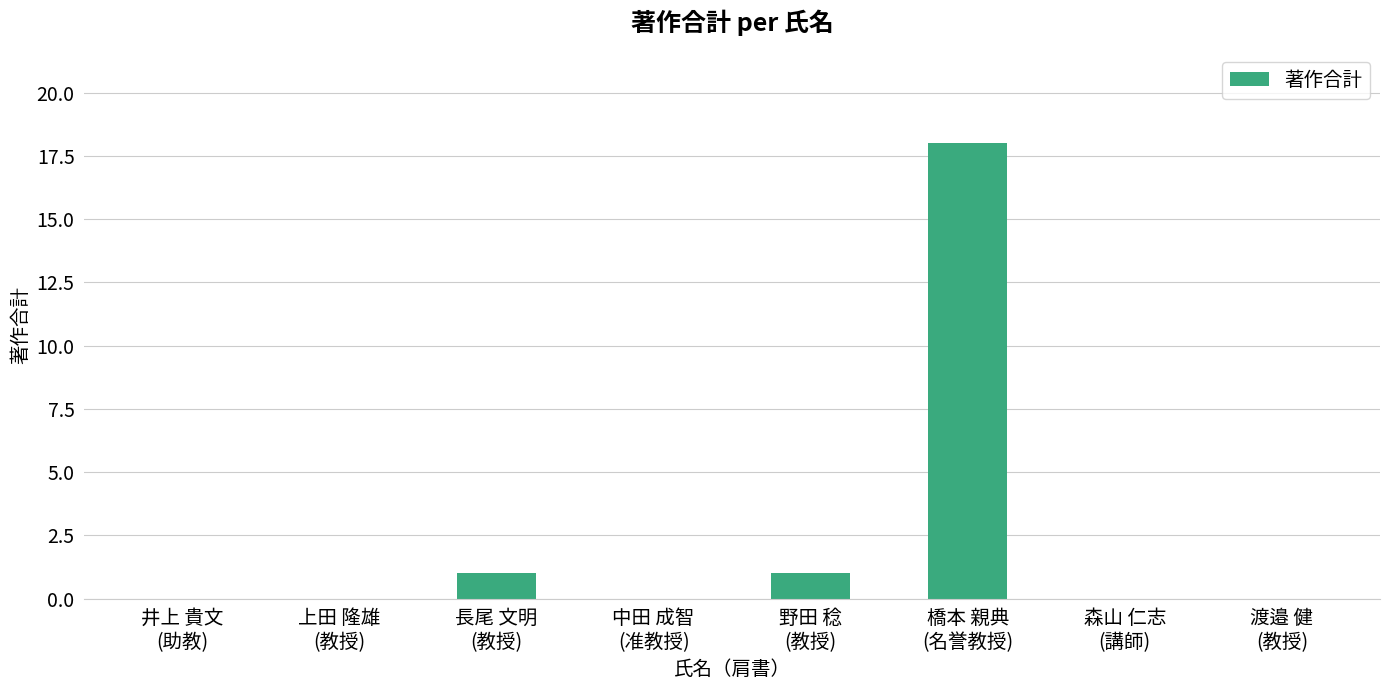

What is the sum of all values?

20